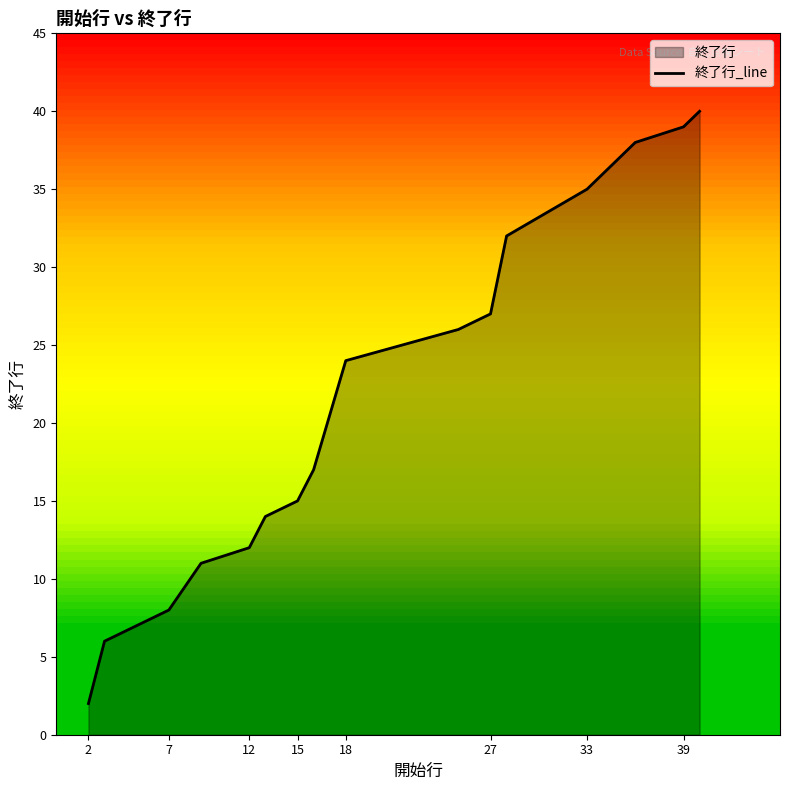

Is it true that the value at 33 is 48?

False